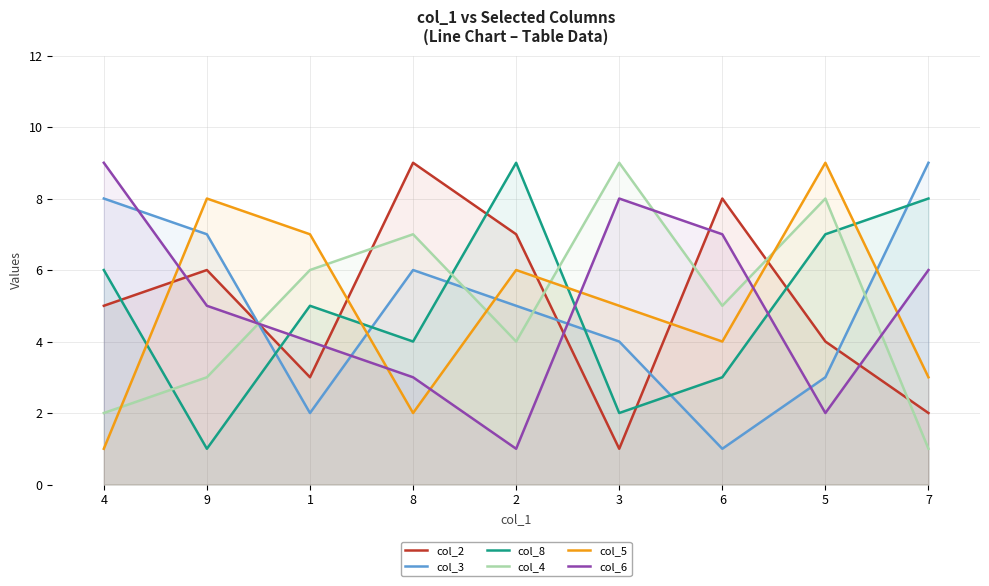

What is the difference between the maximum and minimum values in the col_2 series?

8